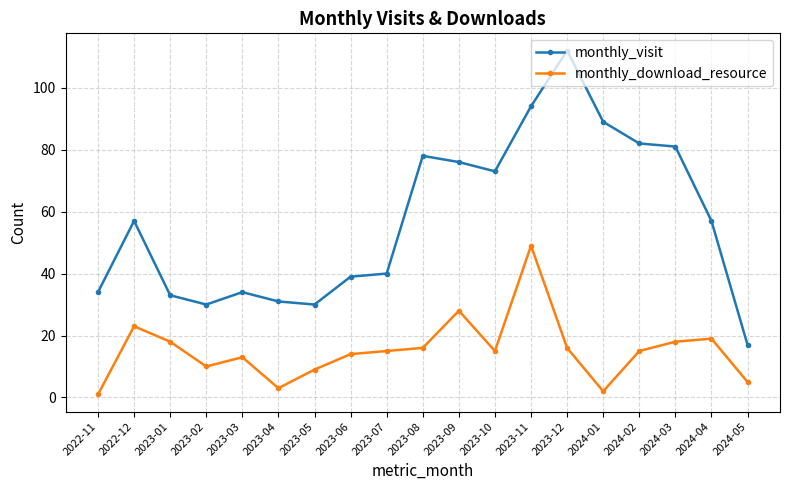

What are all the series names shown in the legend?

monthly_visit, monthly_download_resource